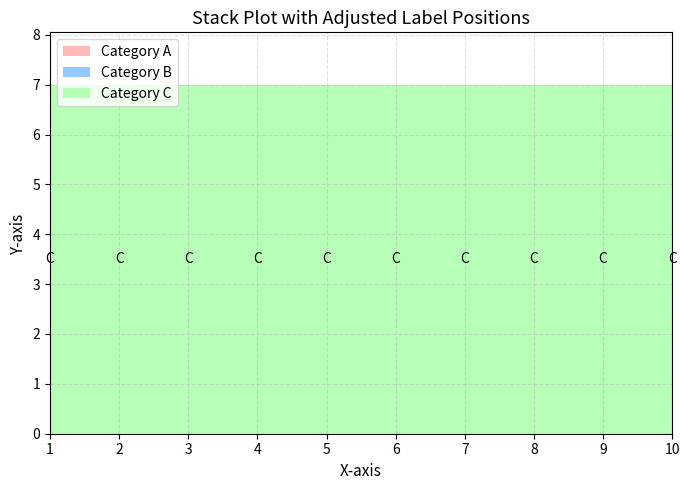

Reading left to right, list all the values displayed in this chart.

Category A: 0	0	0	0	0	0	0	0	0	0
Category B: 0	0	0	0	0	0	0	0	0	0
Category C: 7	7	7	7	7	7	7	7	7	7